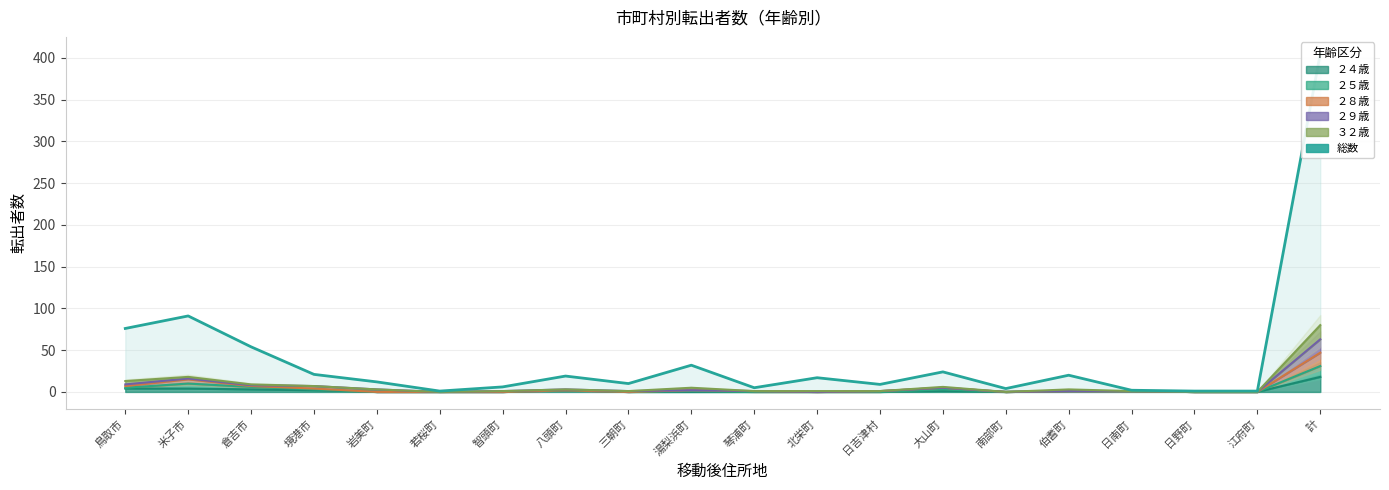

What is the label of the 8th point from the left?

八頭町